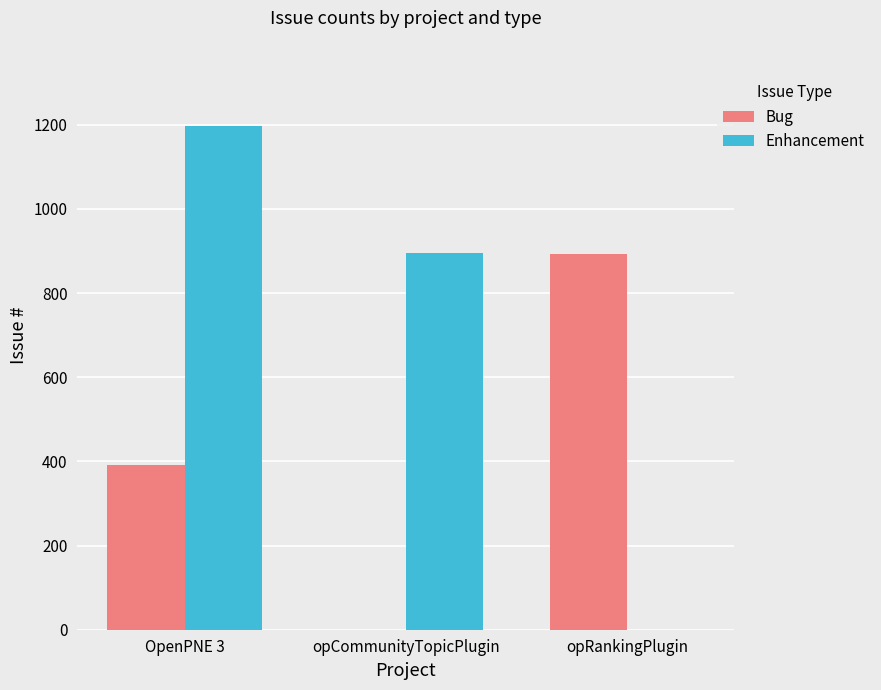

True or false: Bug has a value of 391 at OpenPNE 3.

True